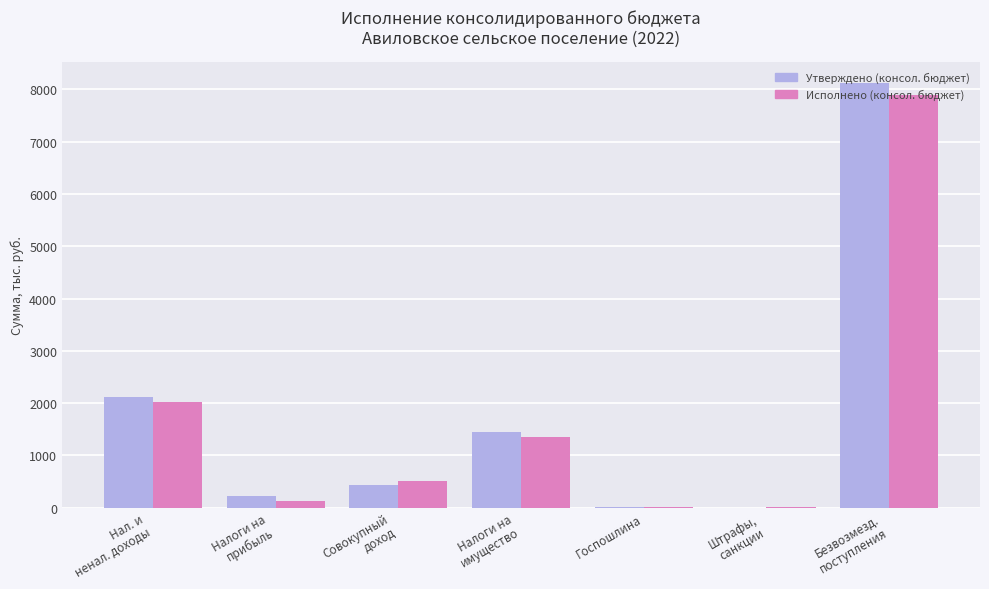

What is the highest value of the Исполнено (консол. бюджет) series?

7892.2